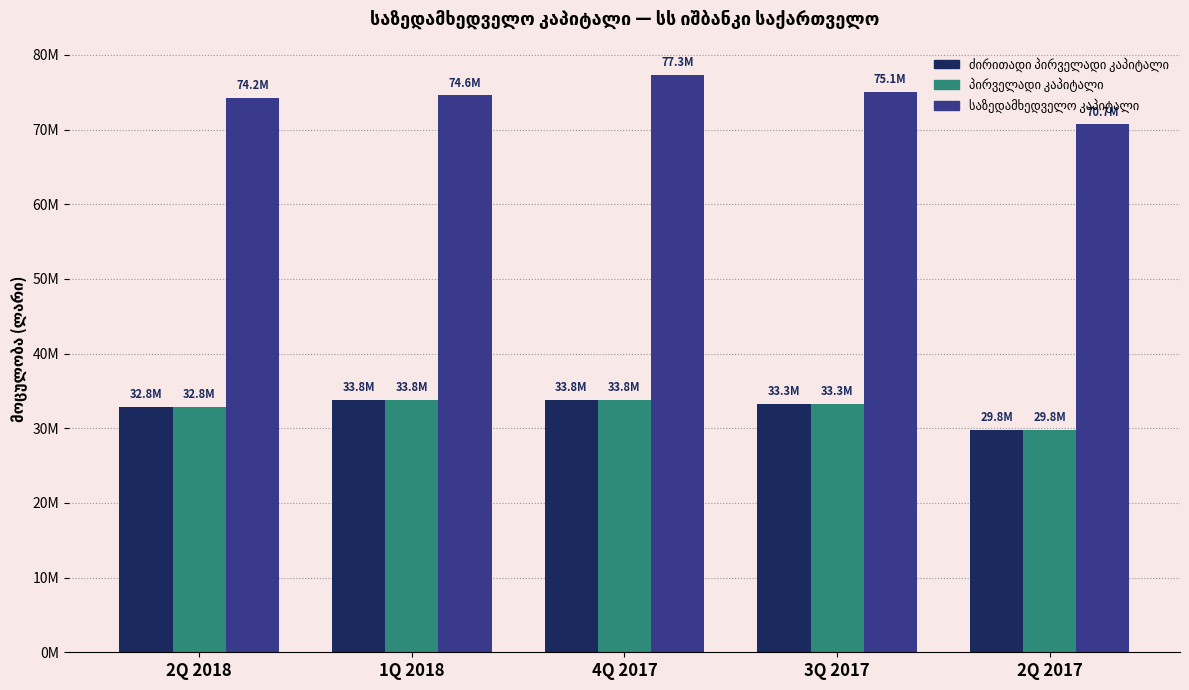

Is it true that პირველადი კაპიტალი equals 56337115.8 at 1Q 2018?

False